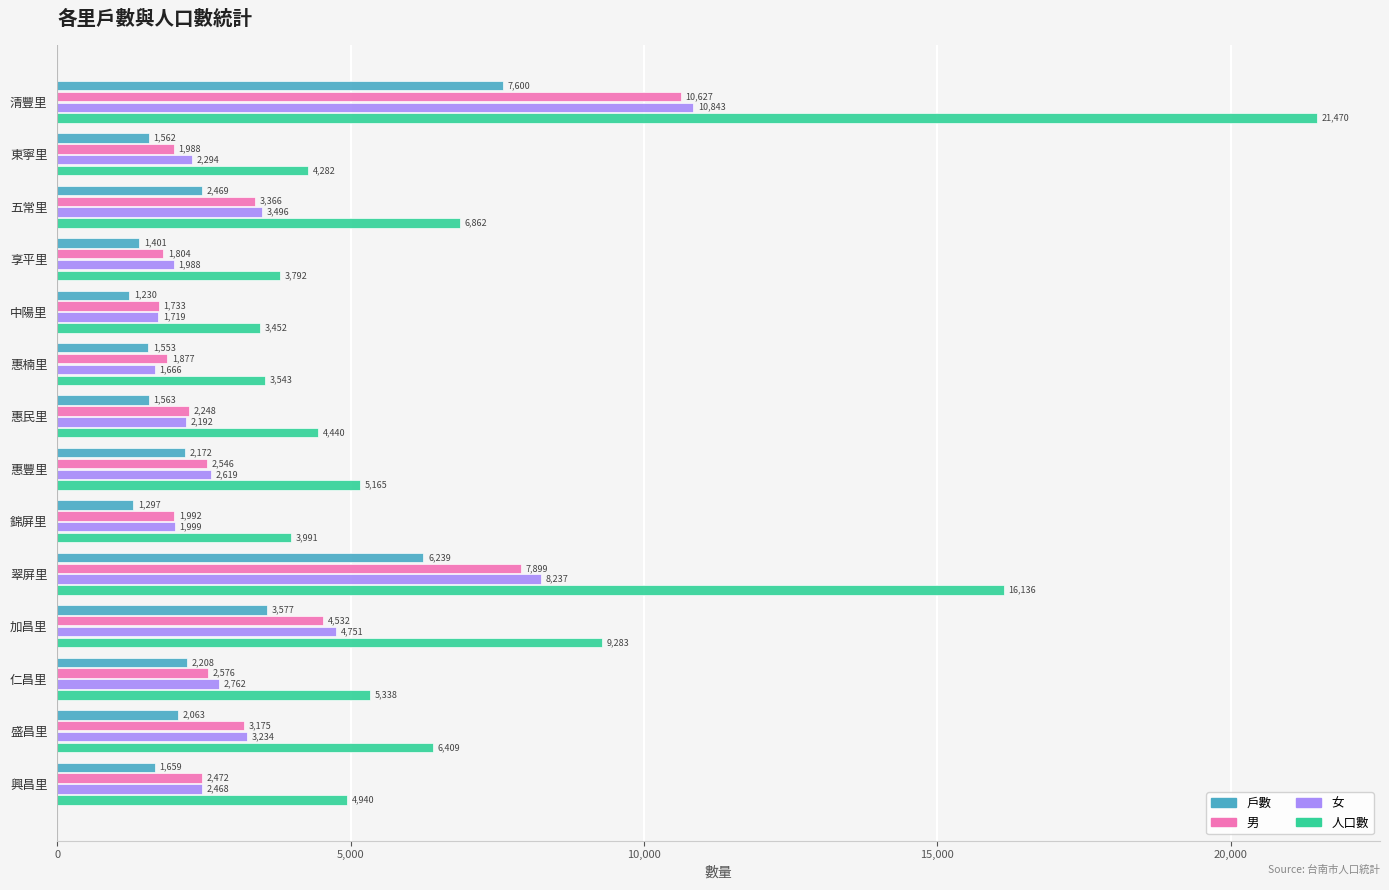

The 男 series shows 1877 at 惠楠里. True or false?

True